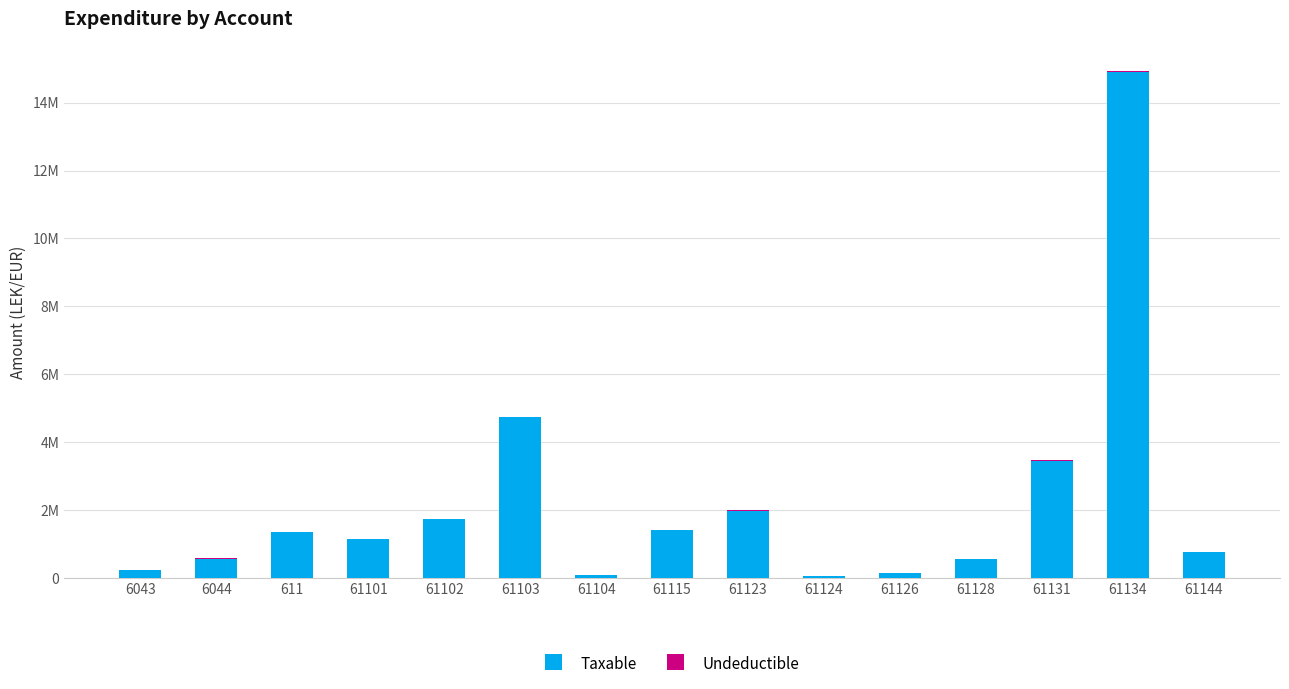

Read the Undeductible value at 61103.

3920.0